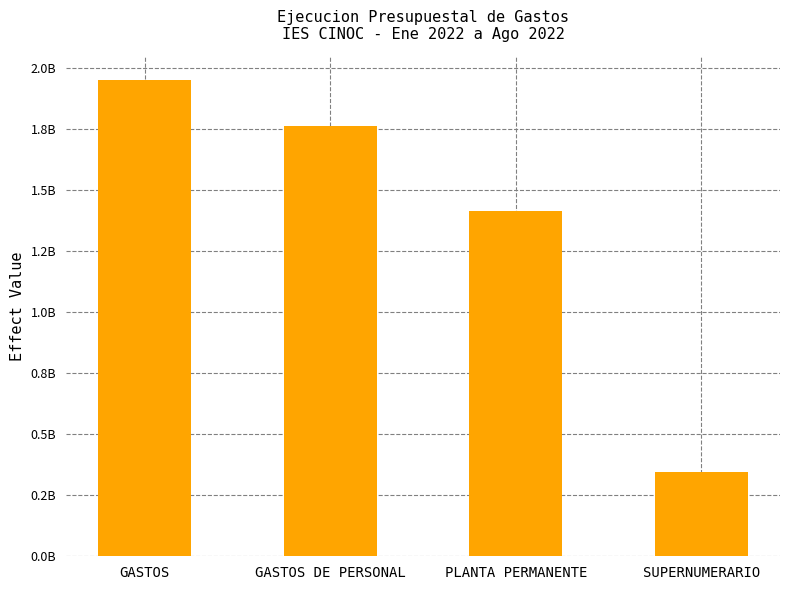

What is the maximum value shown in the chart?

1951000682